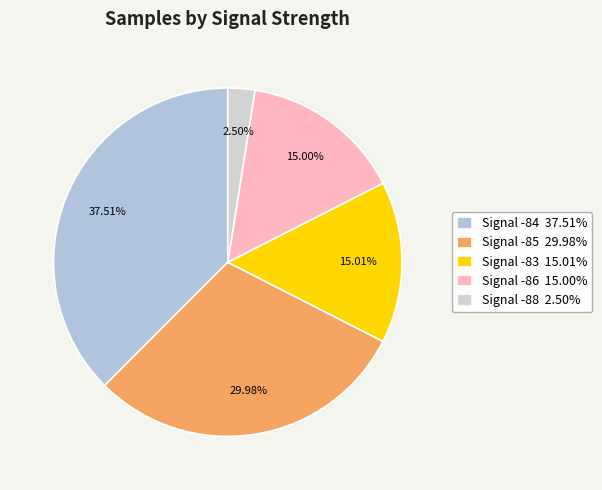

To the nearest percent, what is the average slice percentage?

20%